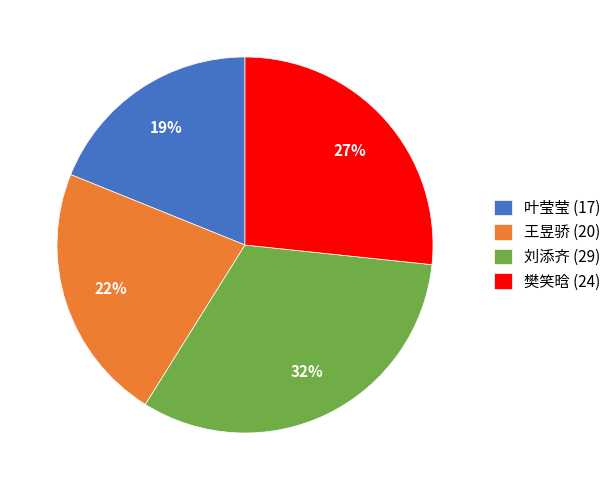

To the nearest percent, what percentage of the pie is 刘添齐 (29)?

32%